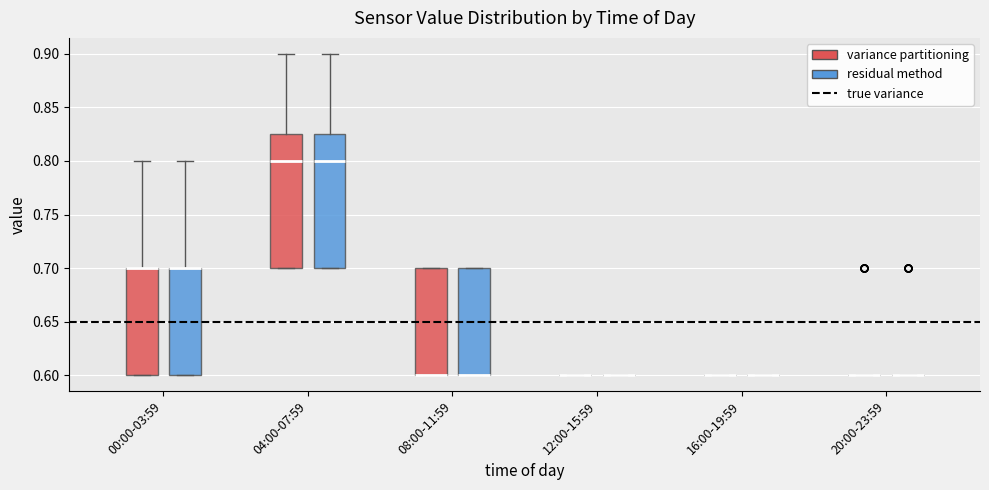

Reading left to right, read every box against the y-axis: the position of its median line, the range the box covers, and the ends of its whiskers. The values are not printed on the chart, so give them approximately, as read against the axis.

00:00-03:59 (variance partitioning): median 0.700 (drawn on the box's upper edge), box 0.600 to 0.700, whiskers 0.600 to 0.800
00:00-03:59 (residual method): median 0.700 (drawn on the box's upper edge), box 0.600 to 0.700, whiskers 0.600 to 0.800
04:00-07:59 (variance partitioning): median 0.800, box 0.700 to 0.825, whiskers 0.700 to 0.900
04:00-07:59 (residual method): median 0.800, box 0.700 to 0.825, whiskers 0.700 to 0.900
08:00-11:59 (variance partitioning): median 0.600 (drawn on the box's lower edge), box 0.600 to 0.700, whiskers 0.600 to 0.700
08:00-11:59 (residual method): median 0.600 (drawn on the box's lower edge), box 0.600 to 0.700, whiskers 0.600 to 0.700
12:00-15:59 (variance partitioning): box collapsed to a line at 0.600, whiskers 0.600 to 0.600
12:00-15:59 (residual method): box collapsed to a line at 0.600, whiskers 0.600 to 0.600
16:00-19:59 (variance partitioning): box collapsed to a line at 0.600, whiskers 0.600 to 0.600
16:00-19:59 (residual method): box collapsed to a line at 0.600, whiskers 0.600 to 0.600
20:00-23:59 (variance partitioning): box collapsed to a line at 0.600, whiskers 0.600 to 0.600
20:00-23:59 (residual method): box collapsed to a line at 0.600, whiskers 0.600 to 0.600